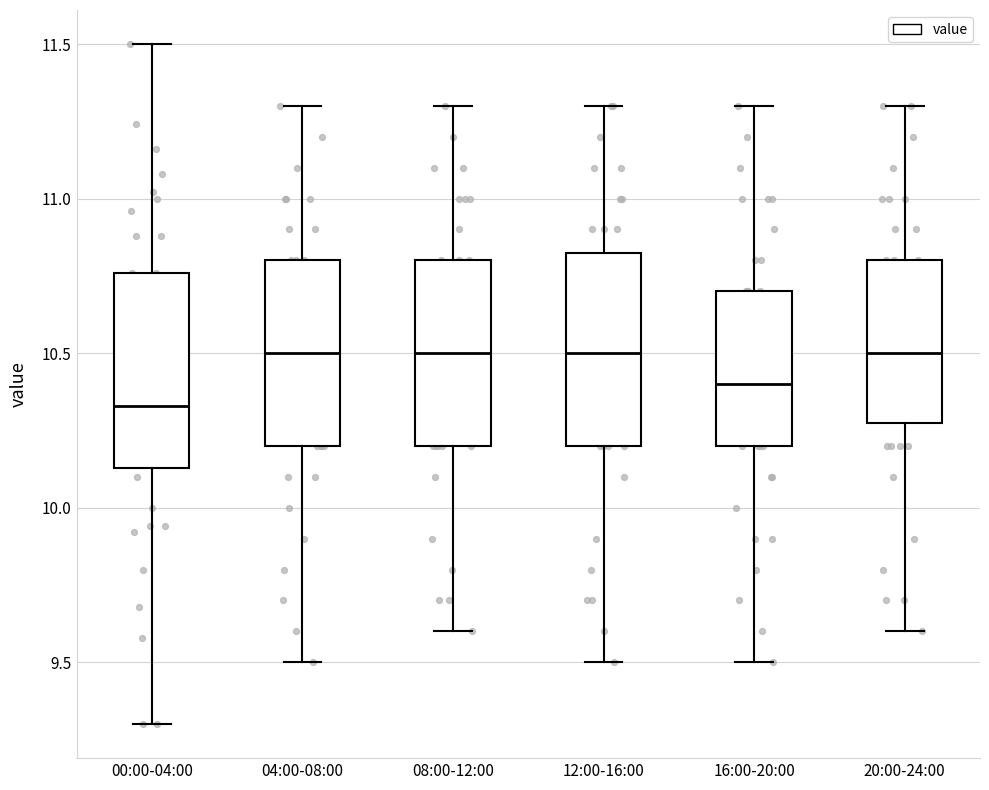

Reading left to right, read every box against the y-axis: the position of its median line, the range the box covers, and the ends of its whiskers. The values are not printed on the chart, so give them approximately, as read against the axis.

00:00-04:00: median 10.35, box 10.15 to 10.75, whiskers 9.30 to 11.50
04:00-08:00: median 10.50, box 10.20 to 10.80, whiskers 9.50 to 11.30
08:00-12:00: median 10.50, box 10.20 to 10.80, whiskers 9.60 to 11.30
12:00-16:00: median 10.50, box 10.20 to 10.85, whiskers 9.50 to 11.30
16:00-20:00: median 10.40, box 10.20 to 10.70, whiskers 9.50 to 11.30
20:00-24:00: median 10.50, box 10.30 to 10.80, whiskers 9.60 to 11.30